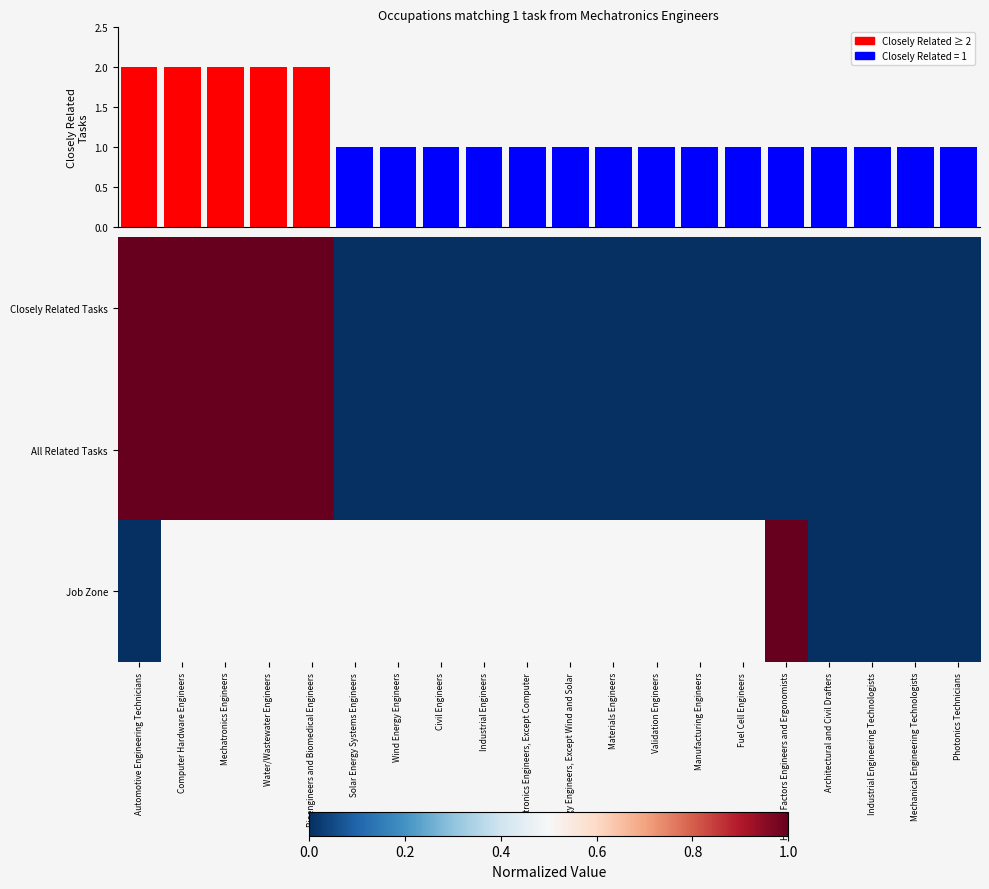

At how many categories does at least one series exceed 0?

16